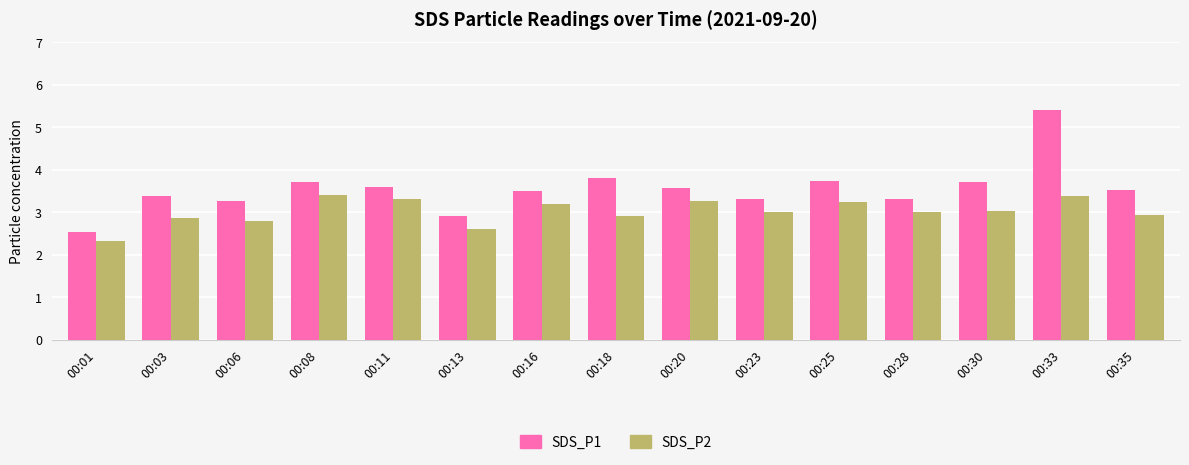

What is the difference between the highest and lowest values at 00:11?

0.3